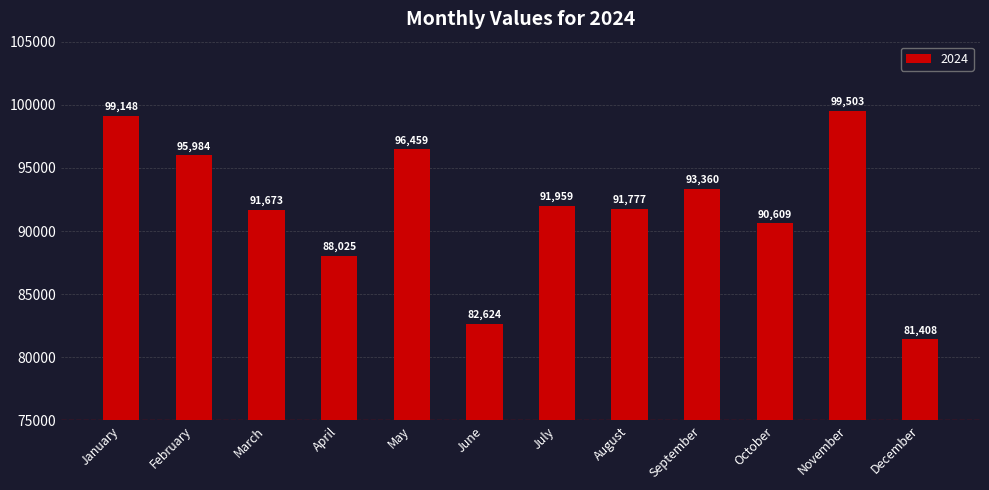

Read the value at October.

90609